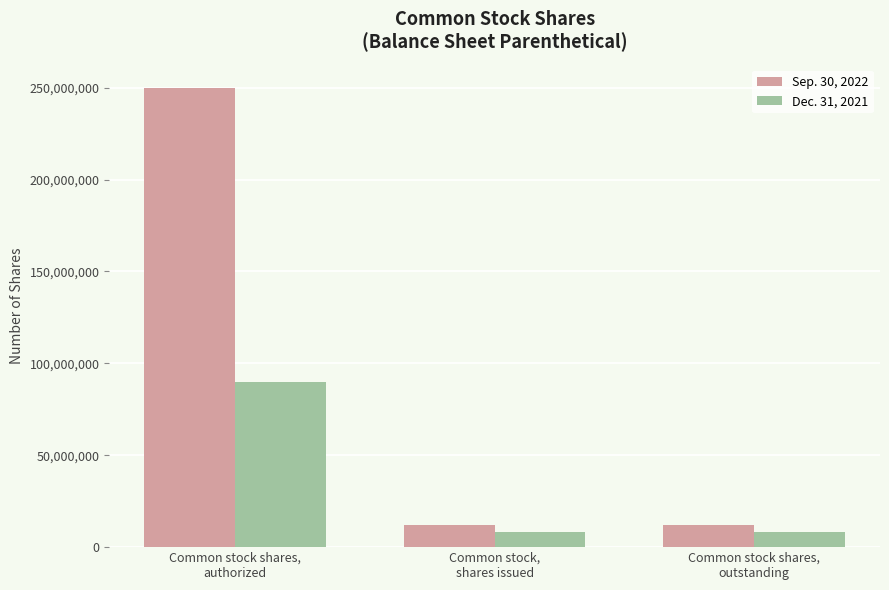

Between Common stock shares,
authorized and Common stock shares,
outstanding, which series saw the biggest shift?

Sep. 30, 2022